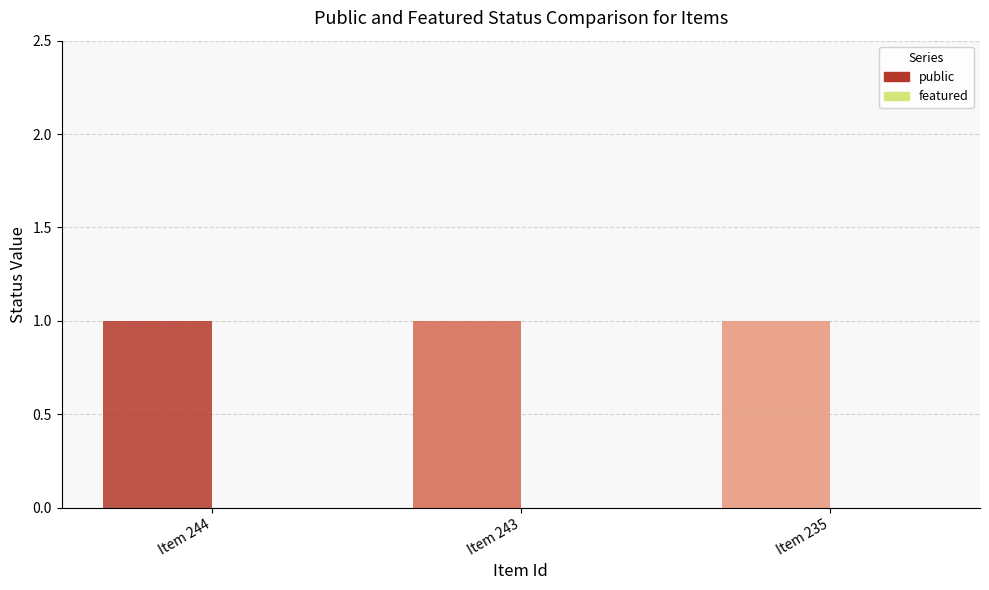

Does the chart contain stacked bars?

No